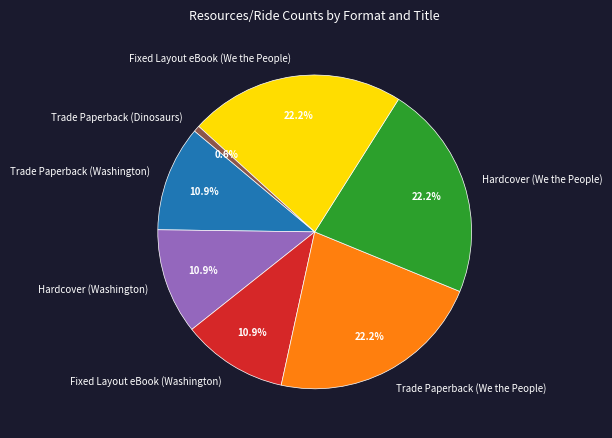

Approximately how many times larger is the value at Hardcover (We the People) compared to Trade Paperback (Dinosaurs)?

35.1